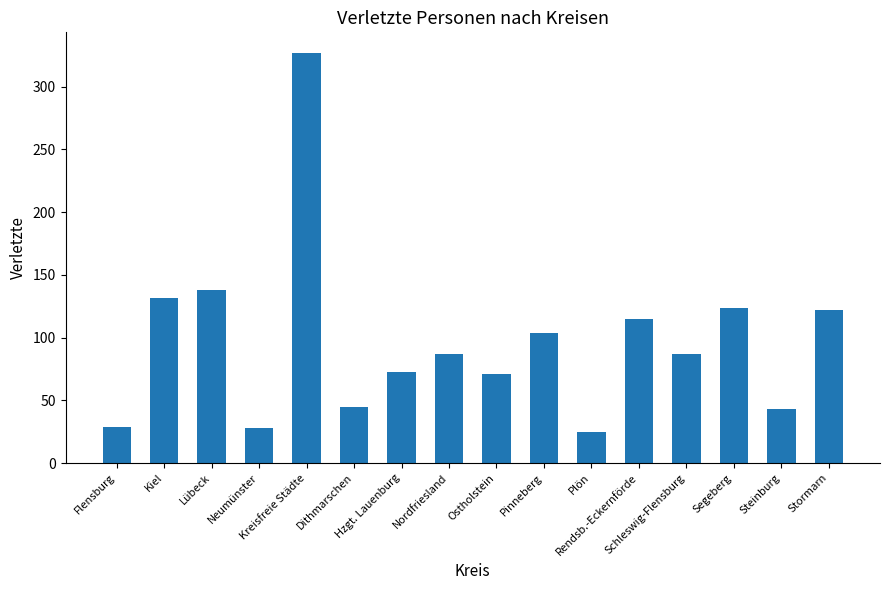

What is the sum of the values at Dithmarschen and Stormarn?

167